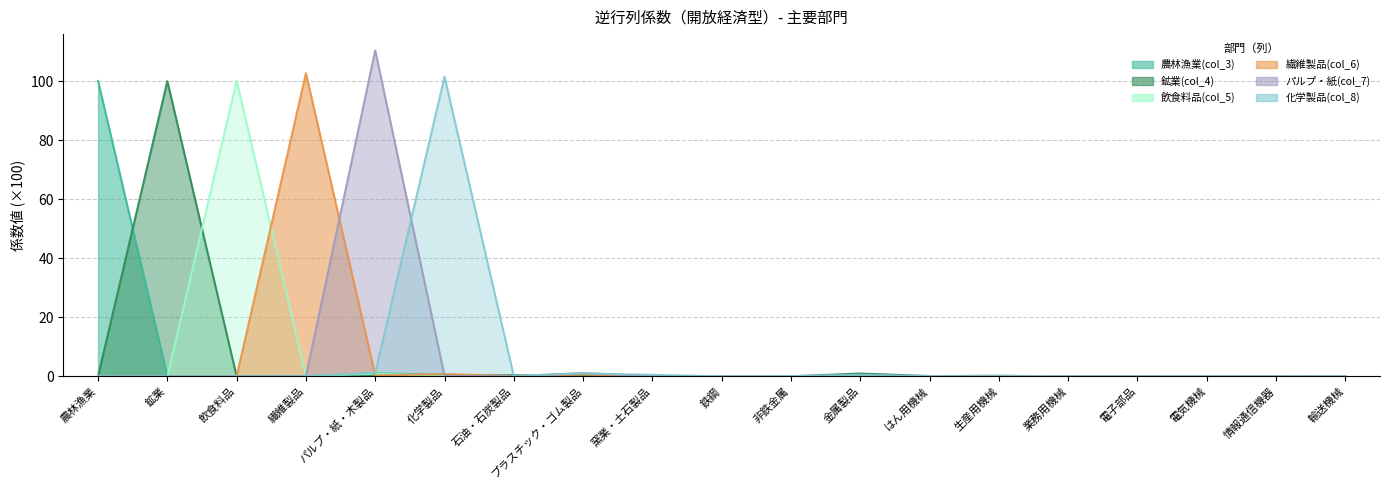

Does the chart display data point markers on the line(s)?

No